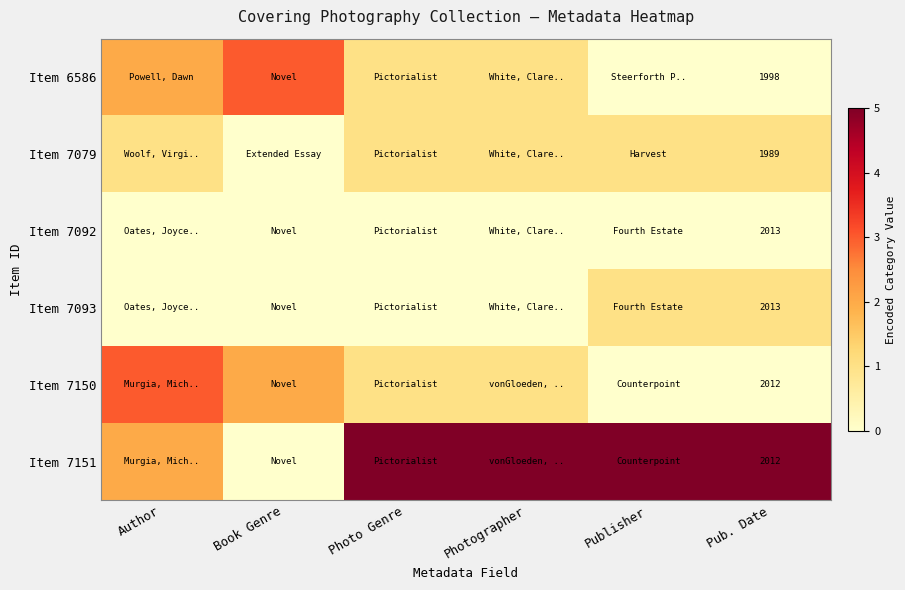

Which series has the largest range (max minus min)?

Item 7151